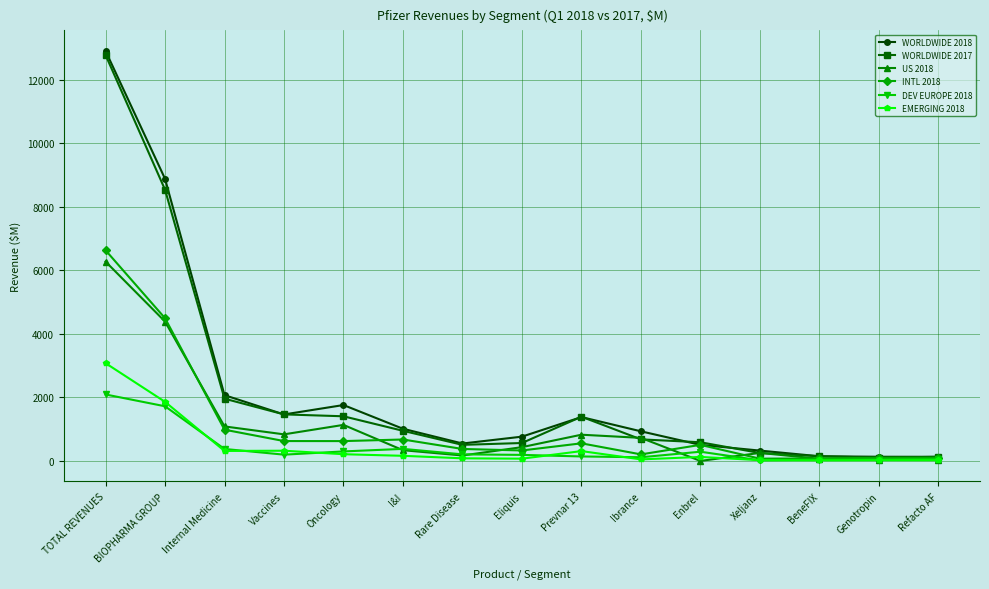

What is the maximum value for EMERGING 2018?

3078.4